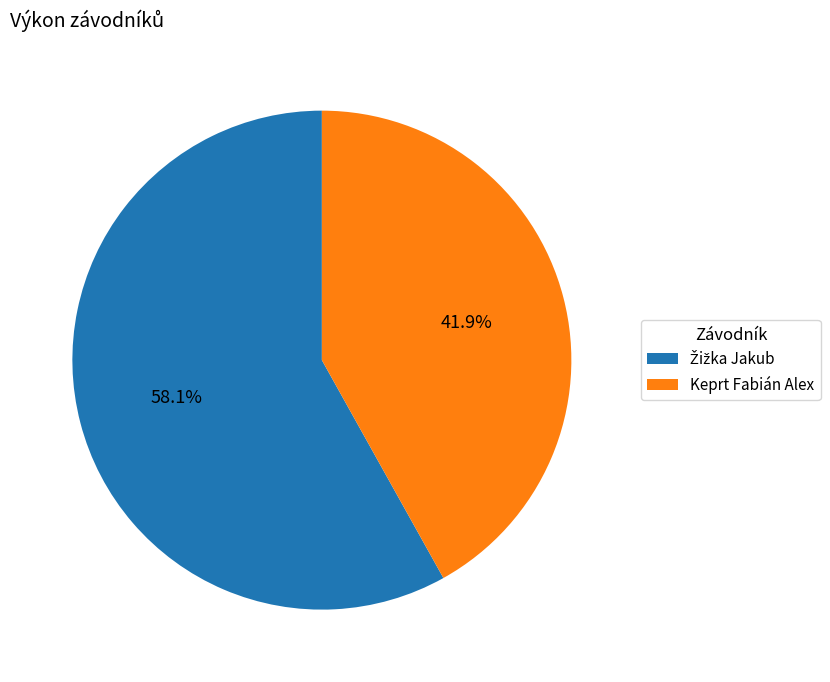

Which category has the smallest portion of the pie?

Keprt Fabián Alex